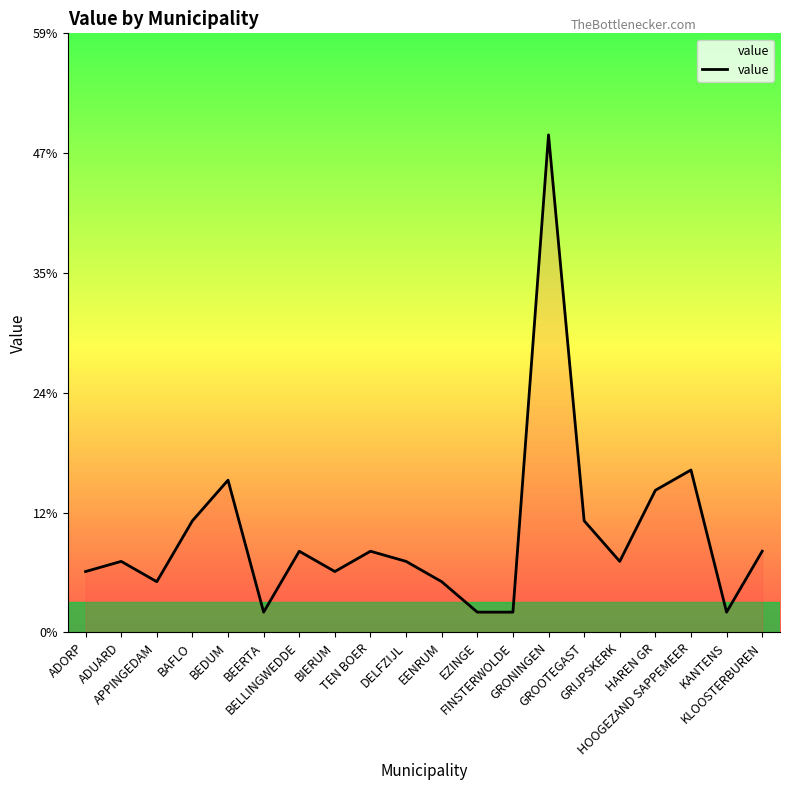

What is the label of the 12th point from the left?

EZINGE